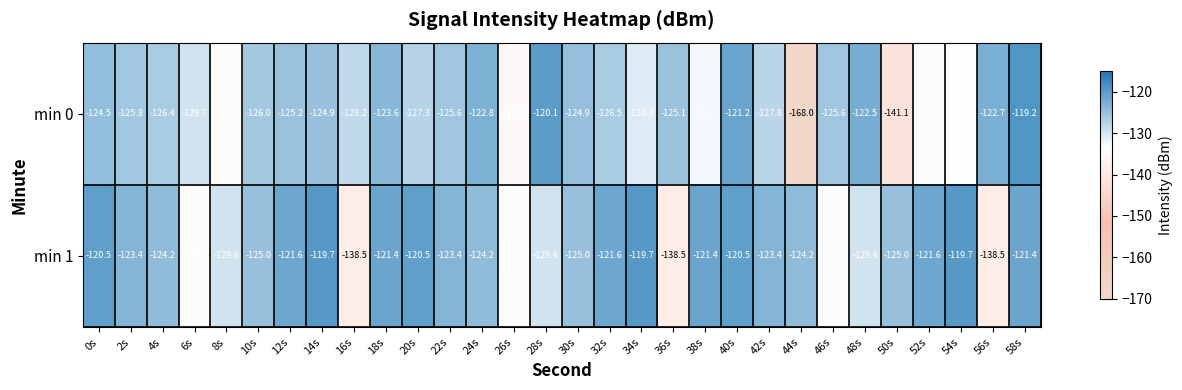

What is the sum of all min 0 values?

-3854.9